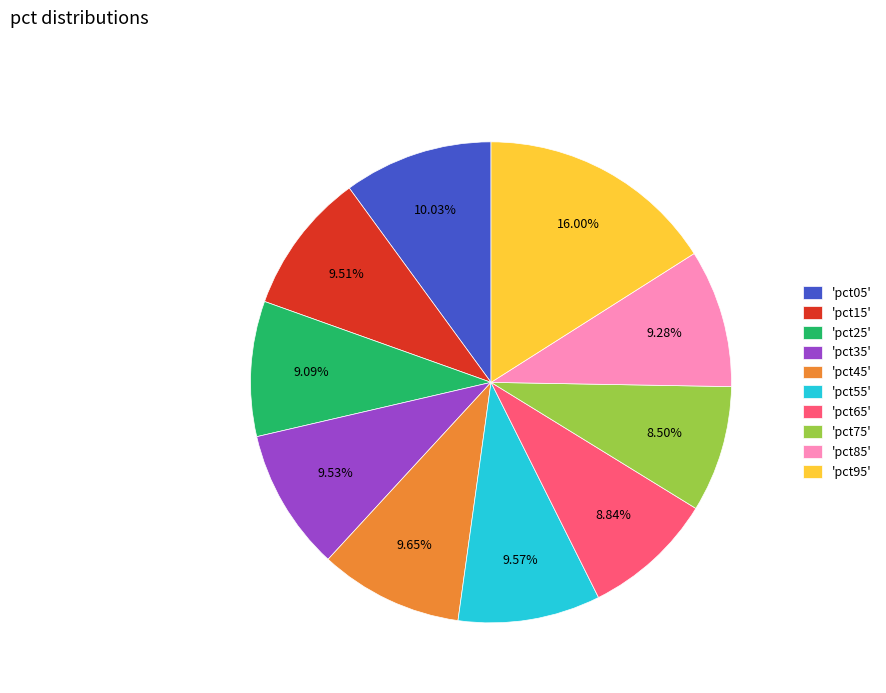

Which has a higher value, 'pct05' or 'pct25'?

'pct05'